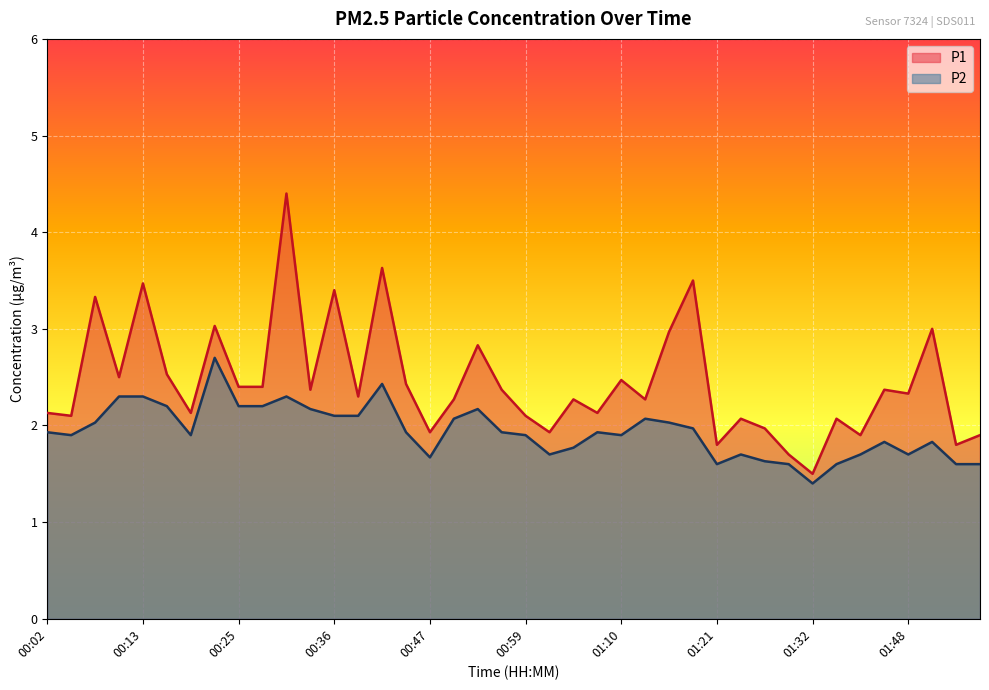

Reading left to right, what are all the values shown in this chart?

P1: 2.1	2.1	3.3	2.5	3.5	2.5	2.1	3.0	2.4	2.4	4.4	2.4	3.4	2.3	3.6	2.4	1.9	2.3	2.8	2.4	2.1	1.9	2.3	2.1	2.5	2.3	3.0	3.5	1.8	2.1	2.0	1.7	1.5	2.1	1.9	2.4	2.3	3.0	1.8	1.9
P2: 1.9	1.9	2.0	2.3	2.3	2.2	1.9	2.7	2.2	2.2	2.3	2.2	2.1	2.1	2.4	1.9	1.7	2.1	2.2	1.9	1.9	1.7	1.8	1.9	1.9	2.1	2.0	2.0	1.6	1.7	1.6	1.6	1.4	1.6	1.7	1.8	1.7	1.8	1.6	1.6